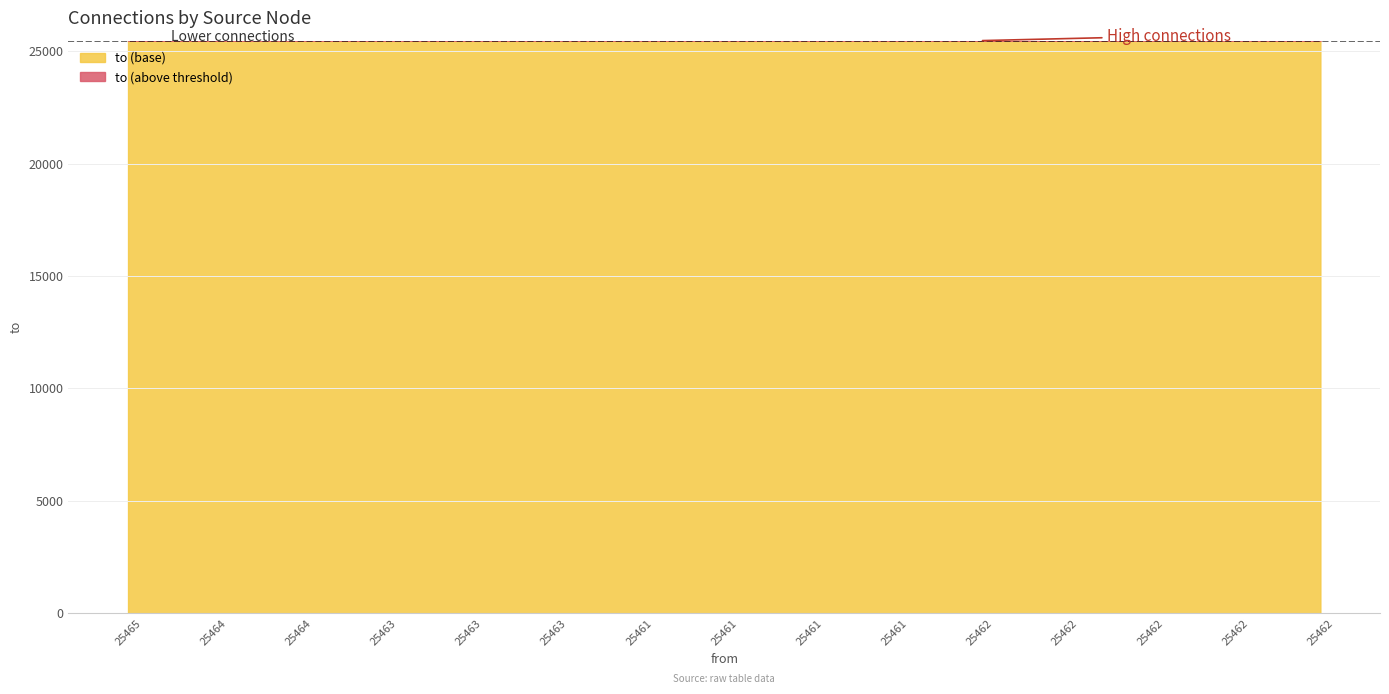

Which label corresponds to the largest value in the chart?

25465